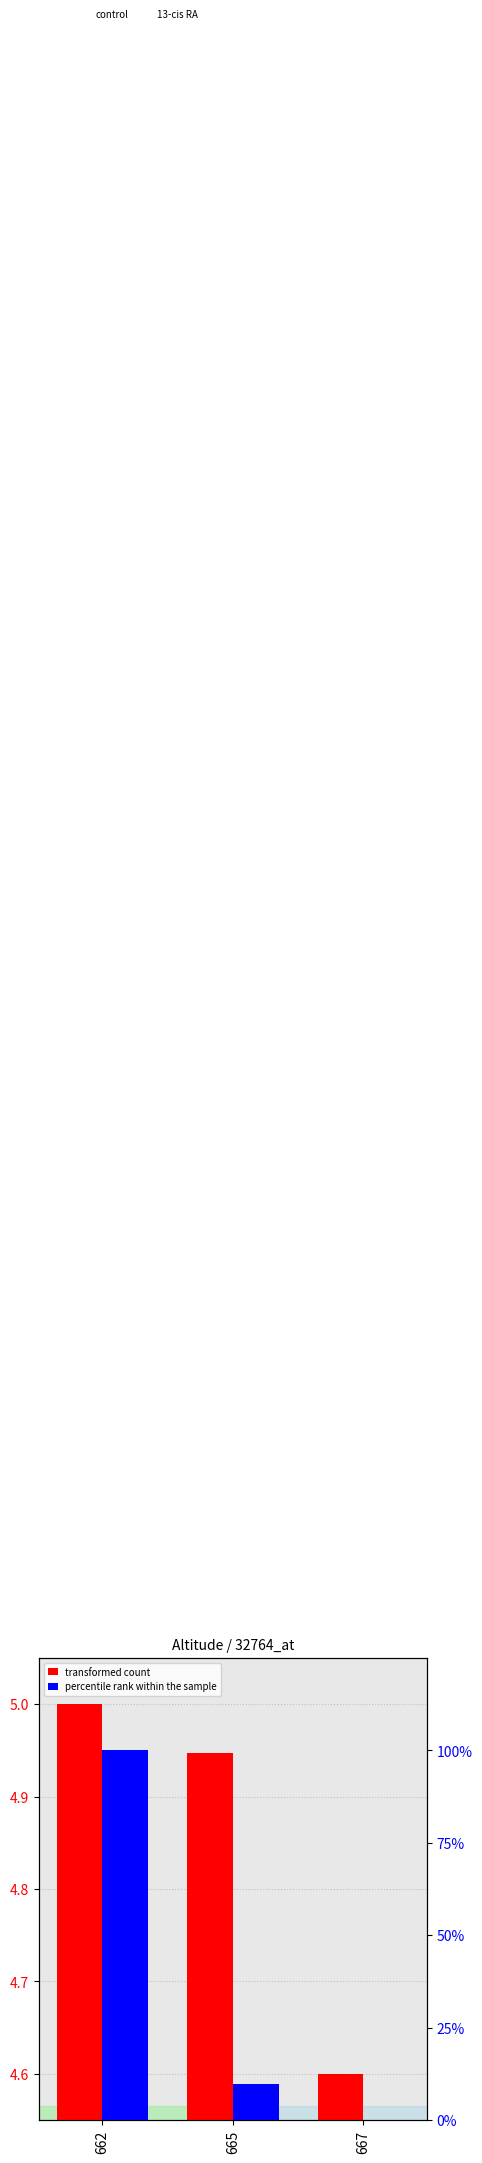

What is the greatest value displayed?

100.0